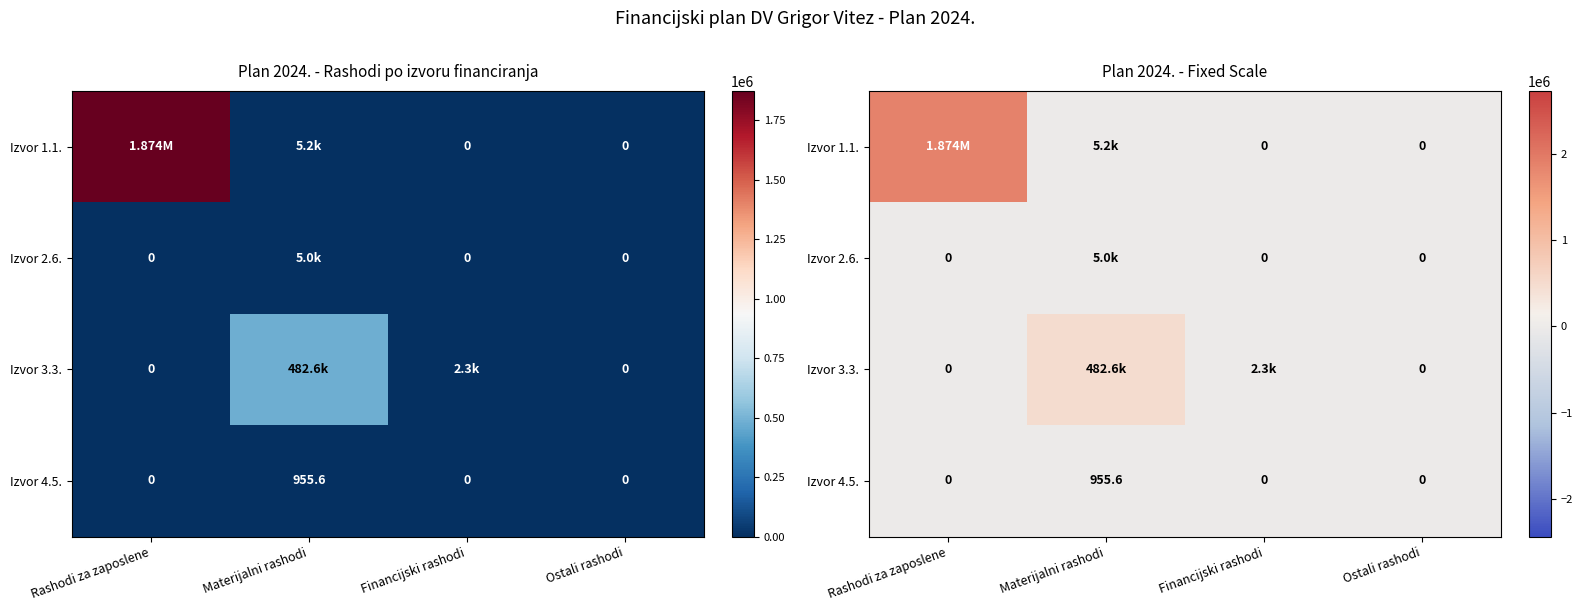

What is the difference between the maximum and minimum values in the Izvor 4.5. series?

955.6